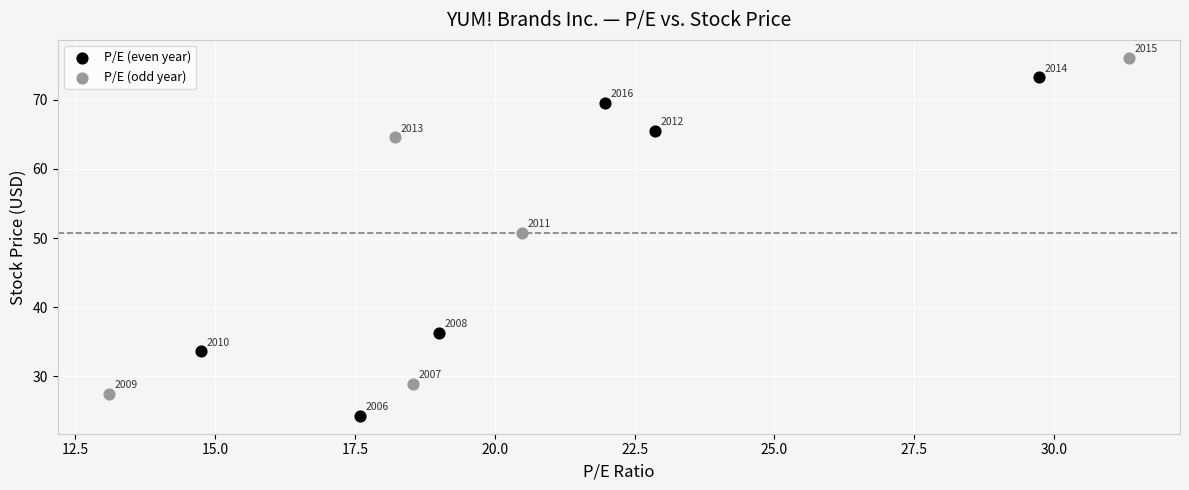

Which series contains the lowest Y value?

P/E (even year)